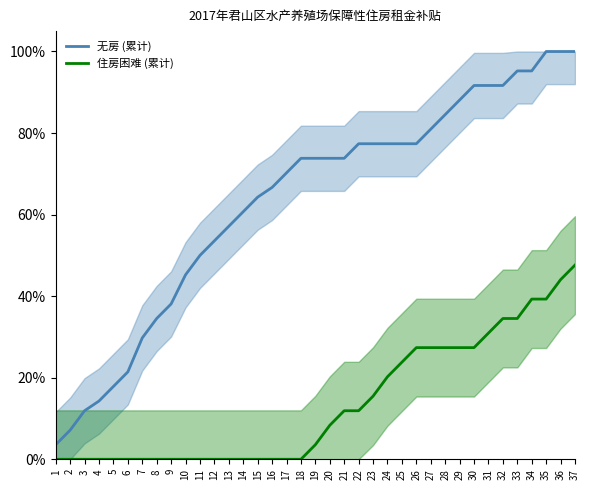

What is the average value of the 无房 (累计) series?

63.4